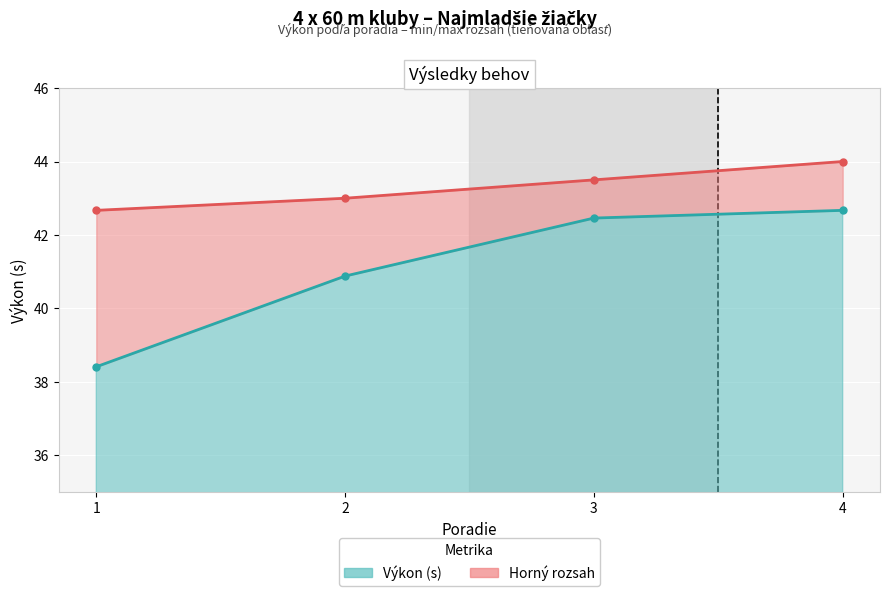

At 1, list the series in order from smallest to largest.

Teal line, Salmon line